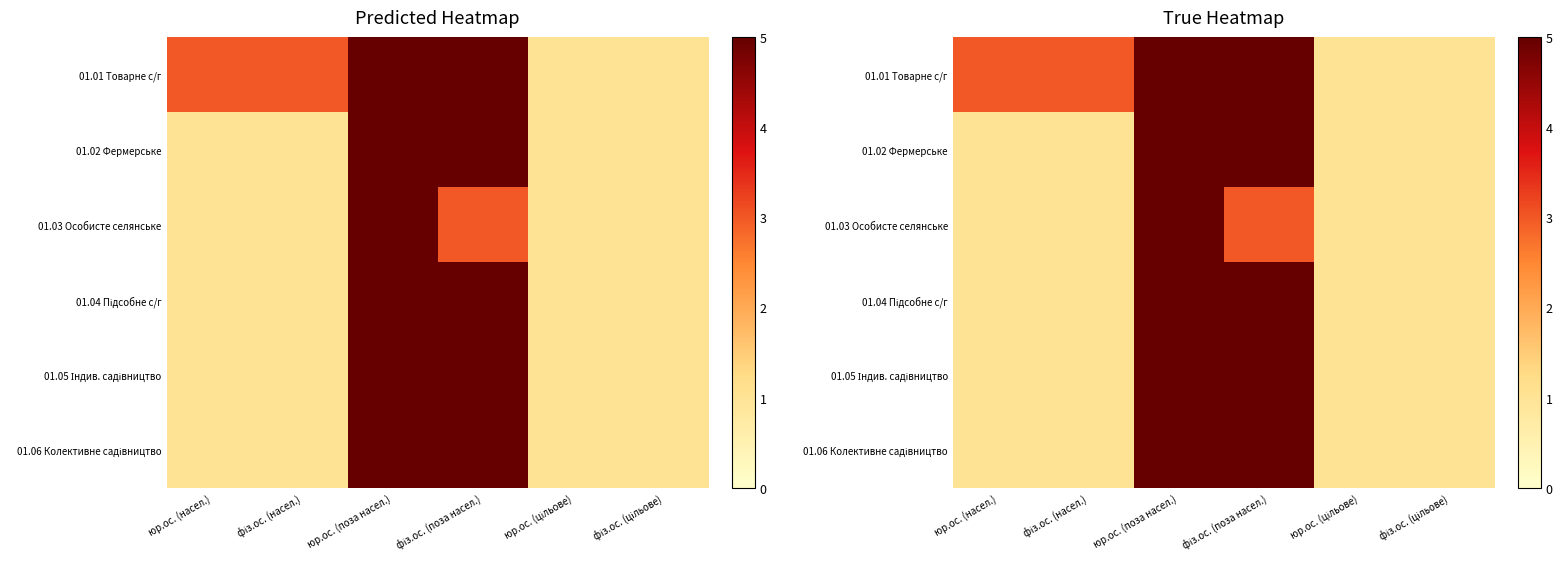

What is the smallest value displayed?

1